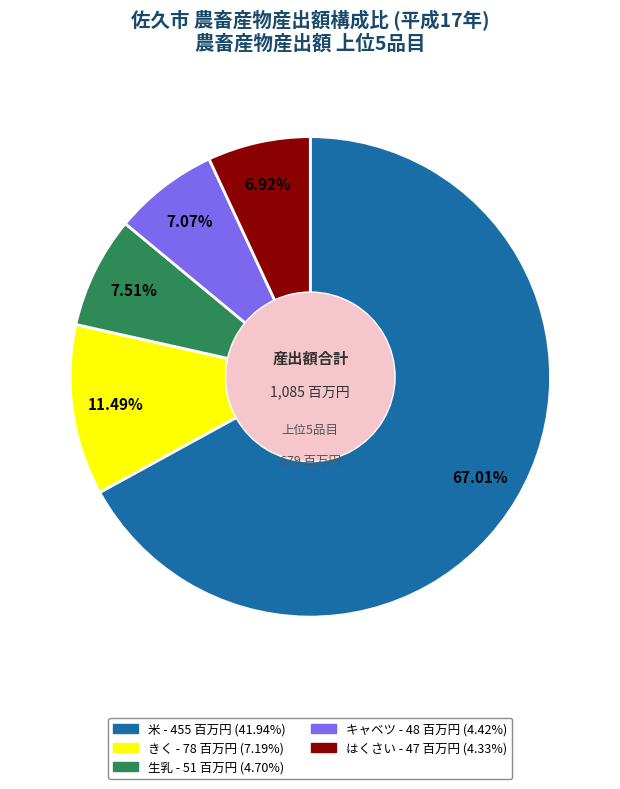

Approximately how many times larger is the value at キャベツ compared to 生乳?

0.9